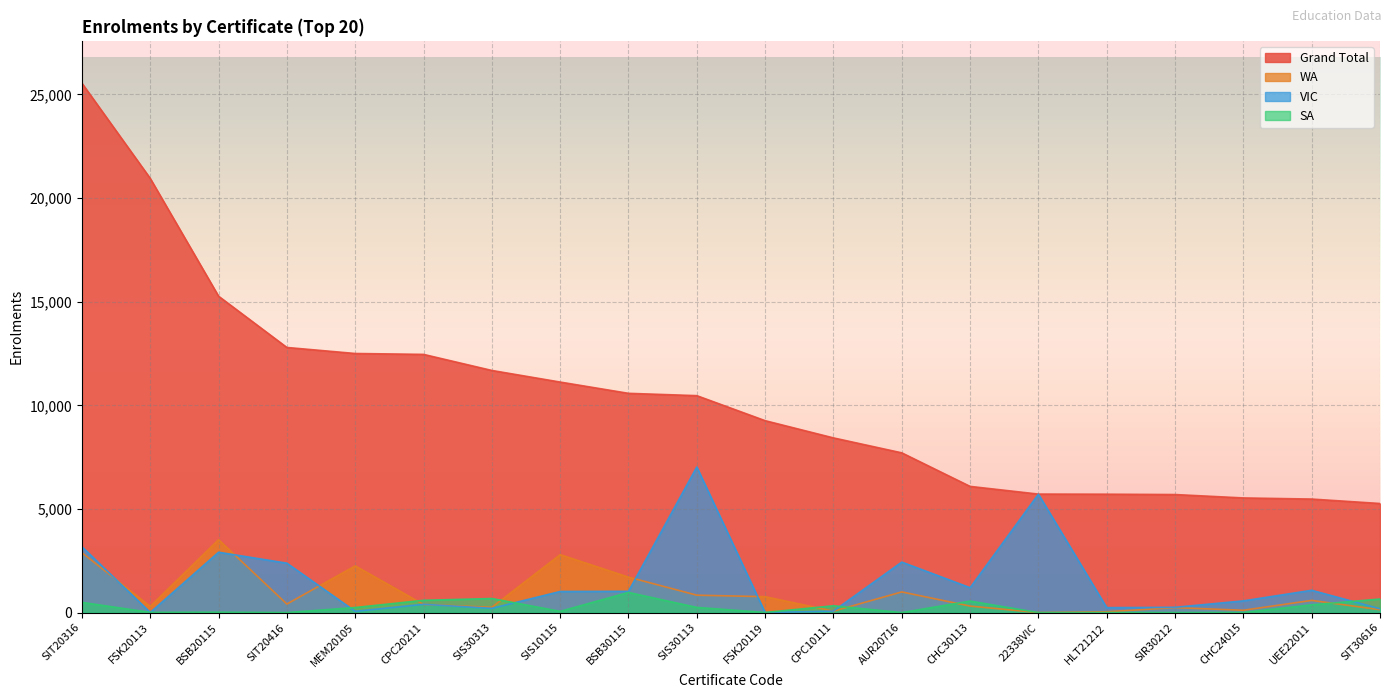

At which category is the sum across all series the highest?

SIT20316